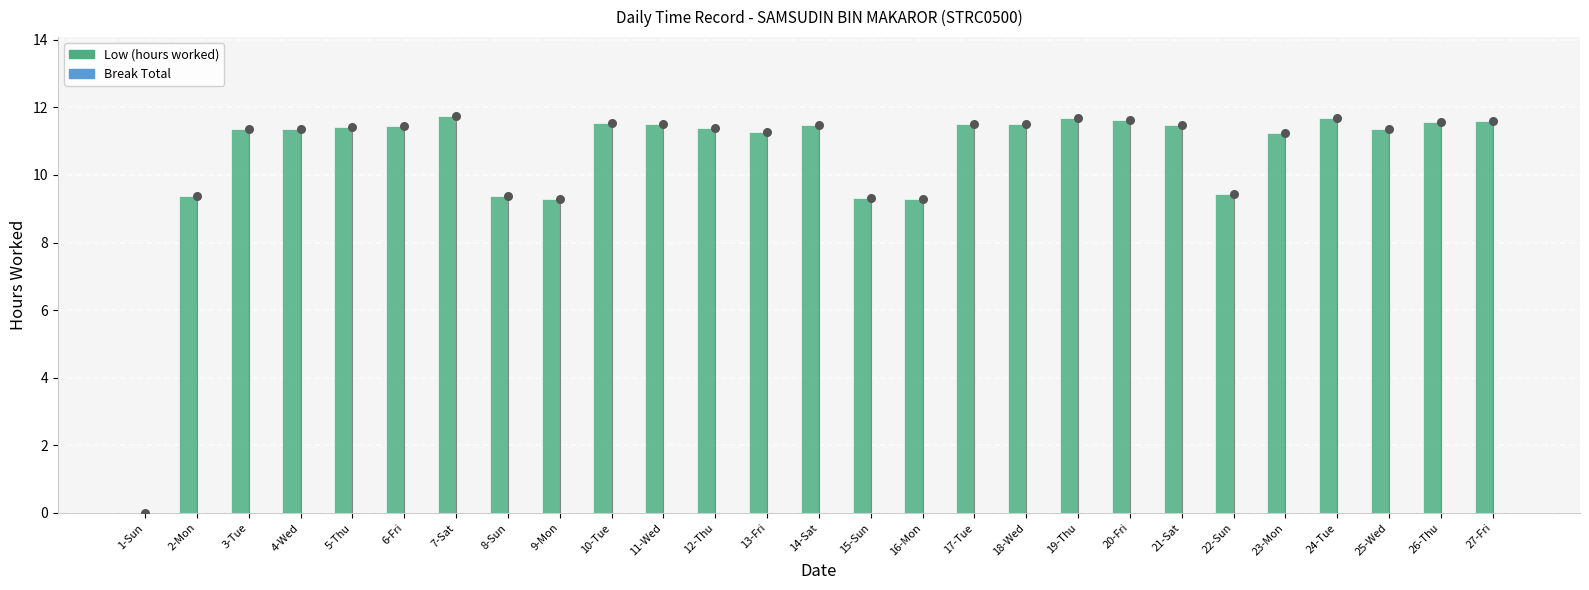

Which series reaches the minimum Y coordinate?

Low (hours worked)